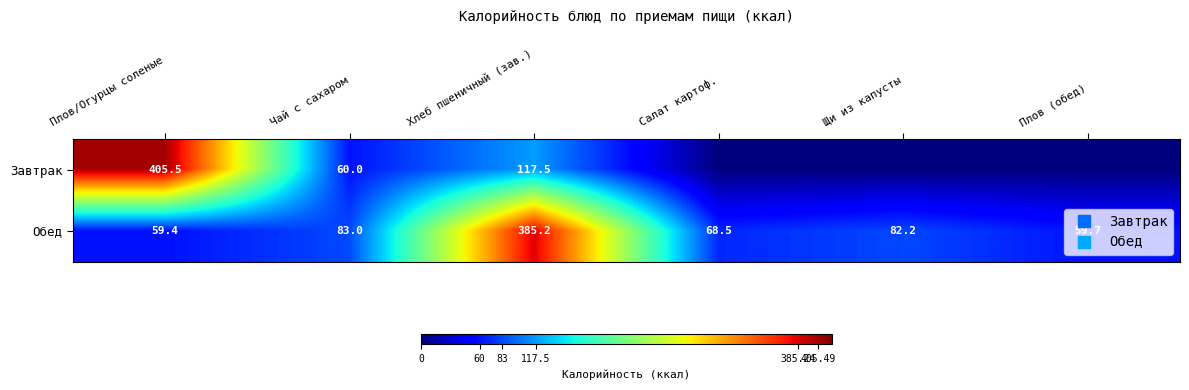

How many data points in Обед are less than 82?

3